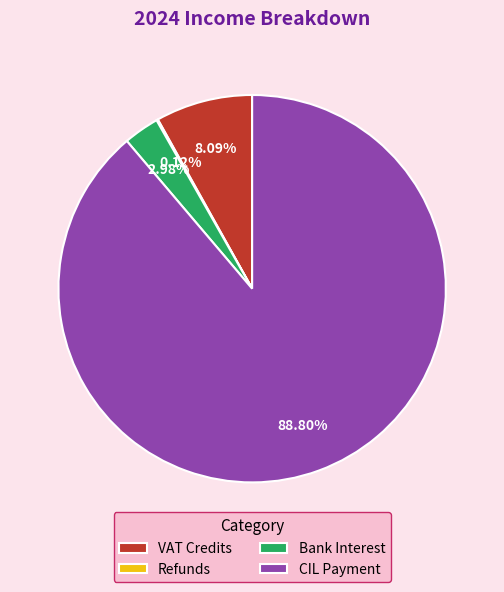

To the nearest percent, what is the difference between the largest and smallest slice percentages?

89%